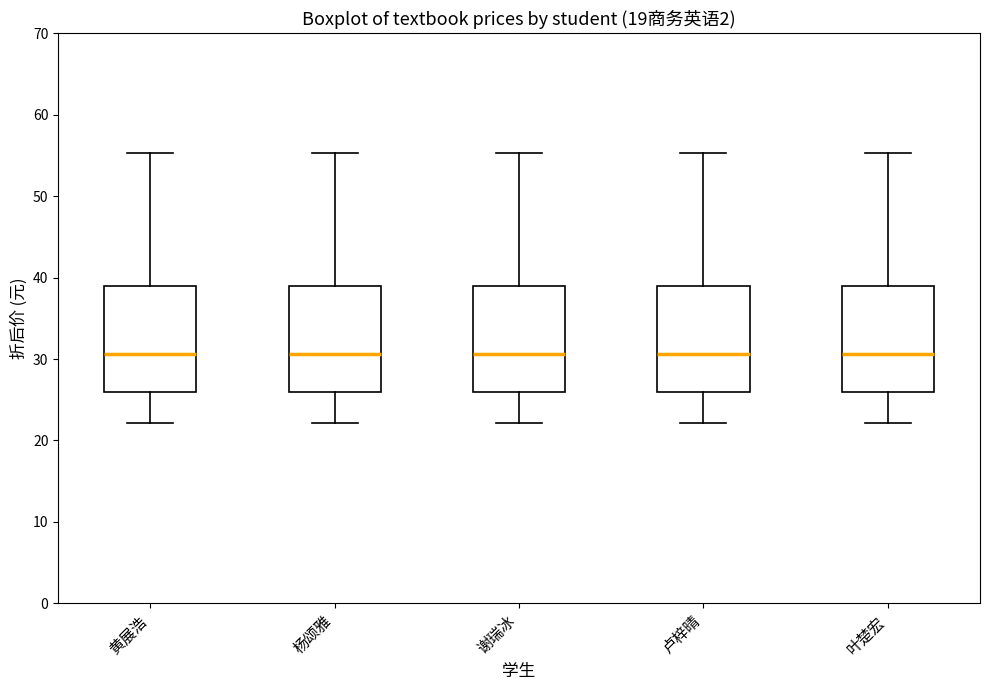

Reading left to right, read every box against the y-axis: the position of its median line, the range the box covers, and the ends of its whiskers. The values are not printed on the chart, so give them approximately, as read against the axis.

黄展浩: median 31, box 26 to 39, whiskers 22 to 55
杨颂雅: median 31, box 26 to 39, whiskers 22 to 55
谢瑞冰: median 31, box 26 to 39, whiskers 22 to 55
卢梓晴: median 31, box 26 to 39, whiskers 22 to 55
叶楚宏: median 31, box 26 to 39, whiskers 22 to 55